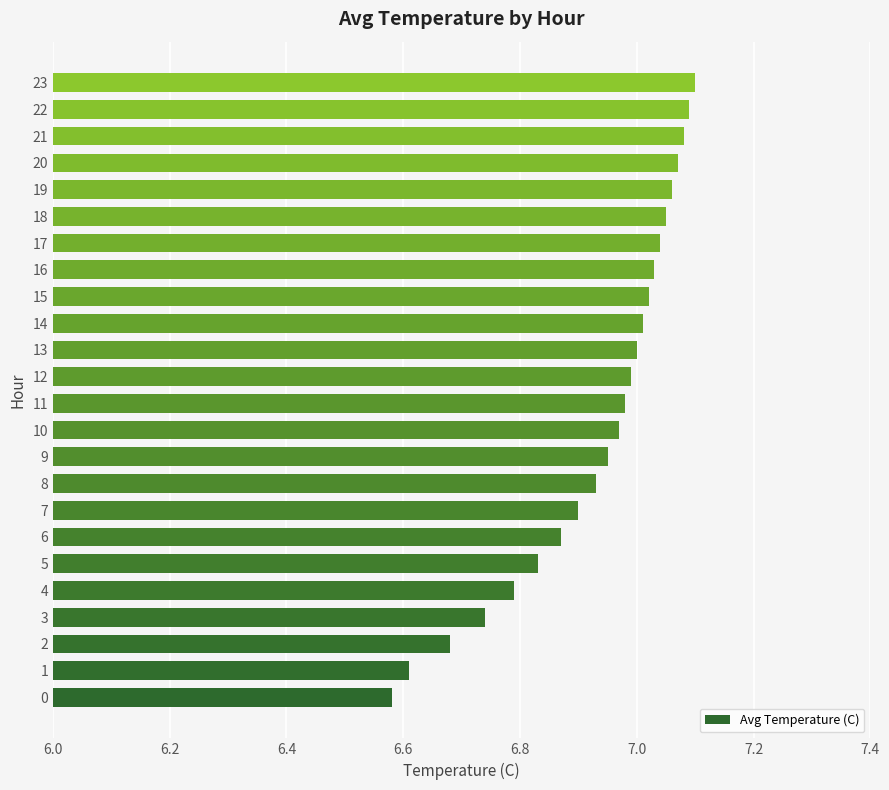

Is it true that the value at 0 is 1.7?

False